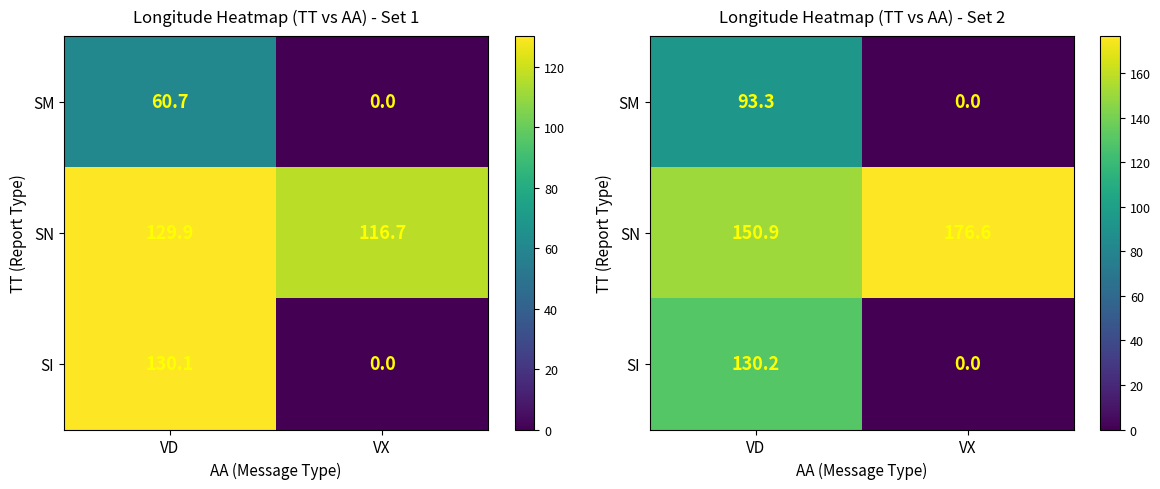

What is the sum of all SN values?

327.5